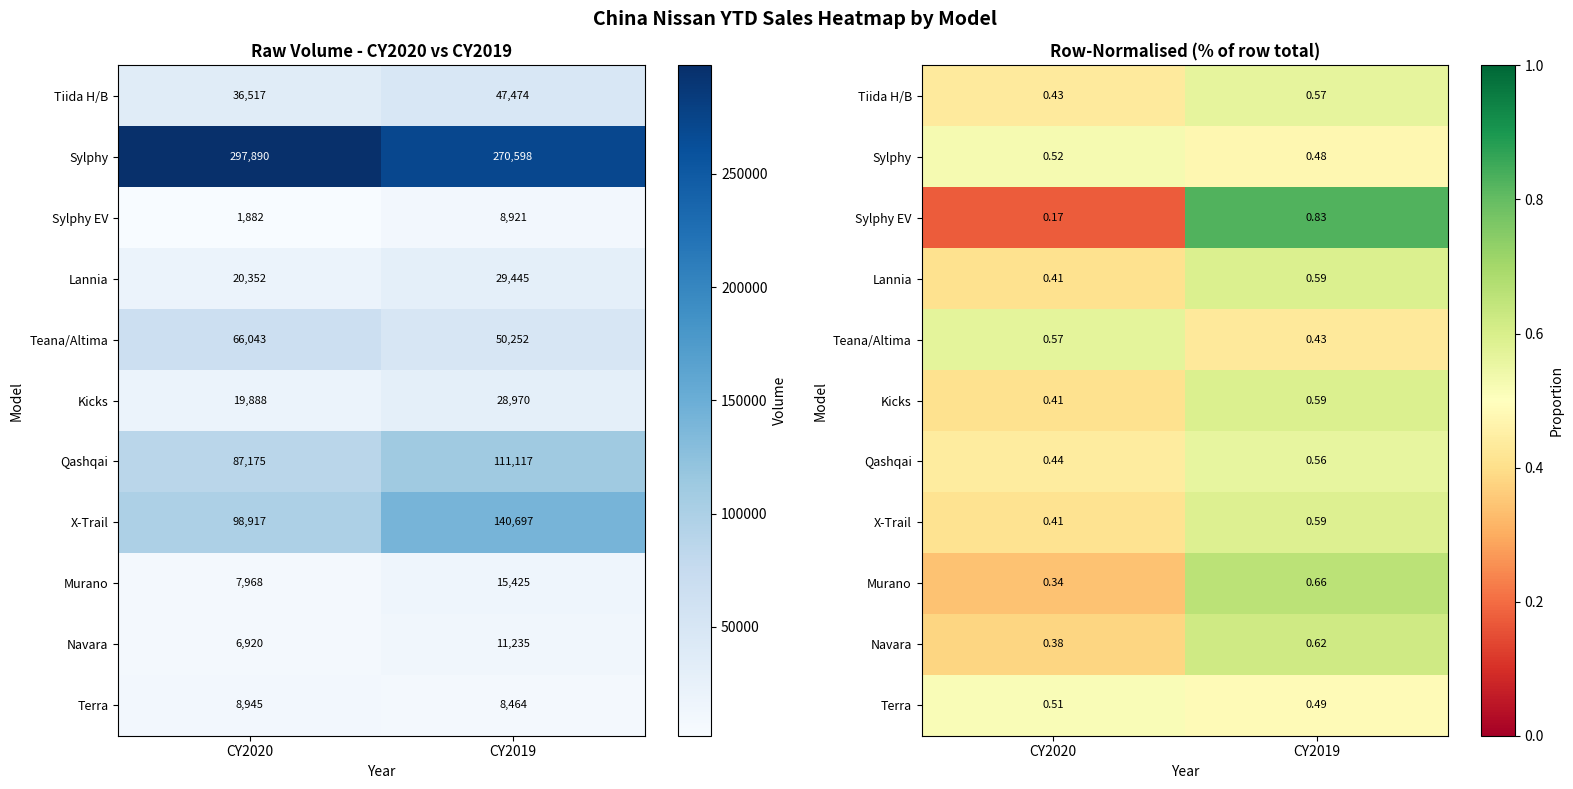

At which label does Teana/Altima reach its peak?

CY2020